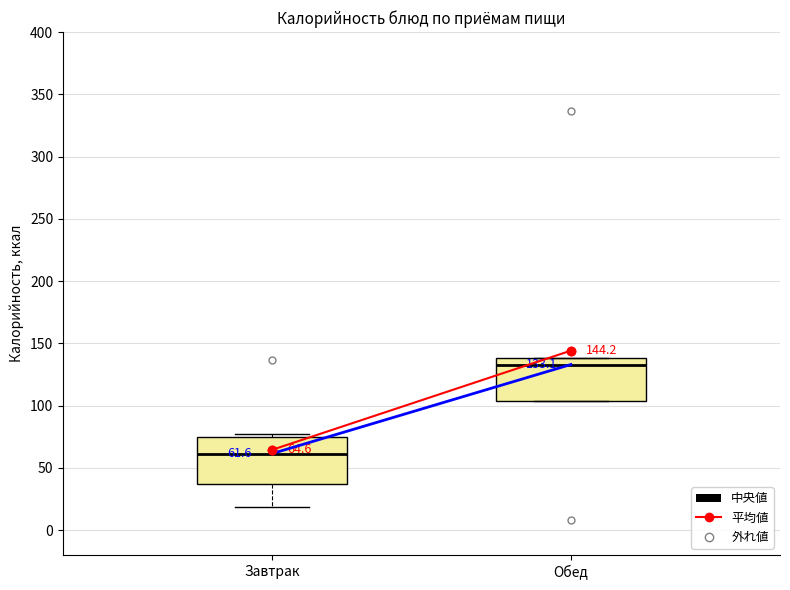

Which box has the highest median line?

Обед